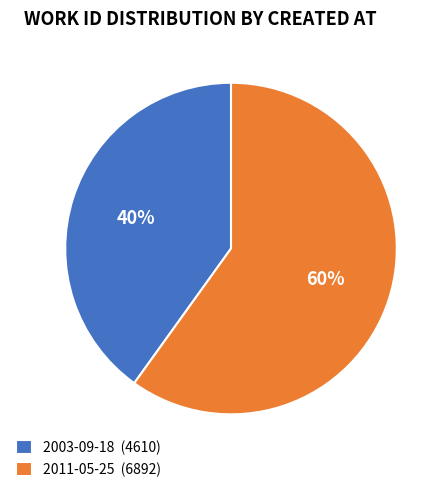

What is the smallest slice in the pie chart?

2003-09-18